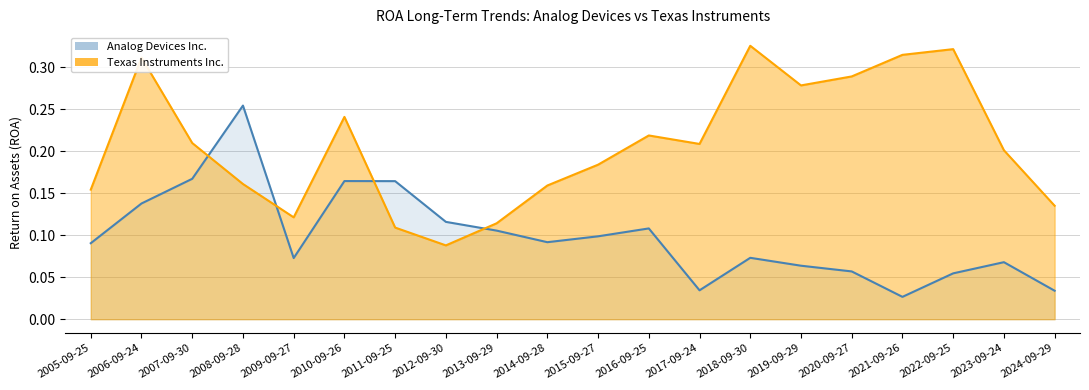

Reading right to left, transcribe all the data shown in this chart.

Analog Devices Inc.: 2024-09-29=0.0	2023-09-24=0.1	2022-09-25=0.1	2021-09-26=0.0	2020-09-27=0.1	2019-09-29=0.1	2018-09-30=0.1	2017-09-24=0.0	2016-09-25=0.1	2015-09-27=0.1	2014-09-28=0.1	2013-09-29=0.1	2012-09-30=0.1	2011-09-25=0.2	2010-09-26=0.2	2009-09-27=0.1	2008-09-28=0.3	2007-09-30=0.2	2006-09-24=0.1	2005-09-25=0.1
Texas Instruments Inc.: 2024-09-29=0.1	2023-09-24=0.2	2022-09-25=0.3	2021-09-26=0.3	2020-09-27=0.3	2019-09-29=0.3	2018-09-30=0.3	2017-09-24=0.2	2016-09-25=0.2	2015-09-27=0.2	2014-09-28=0.2	2013-09-29=0.1	2012-09-30=0.1	2011-09-25=0.1	2010-09-26=0.2	2009-09-27=0.1	2008-09-28=0.2	2007-09-30=0.2	2006-09-24=0.3	2005-09-25=0.2